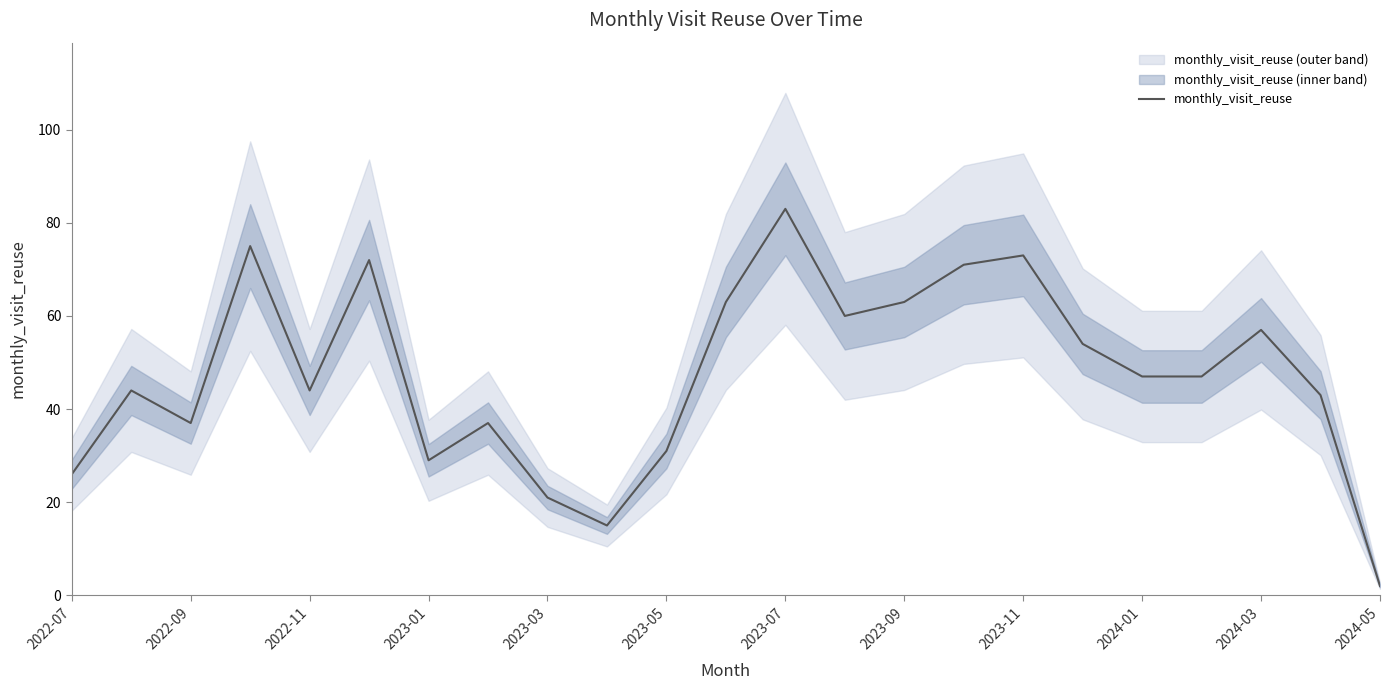

At which label does monthly_visit_reuse reach its peak?

2023-07